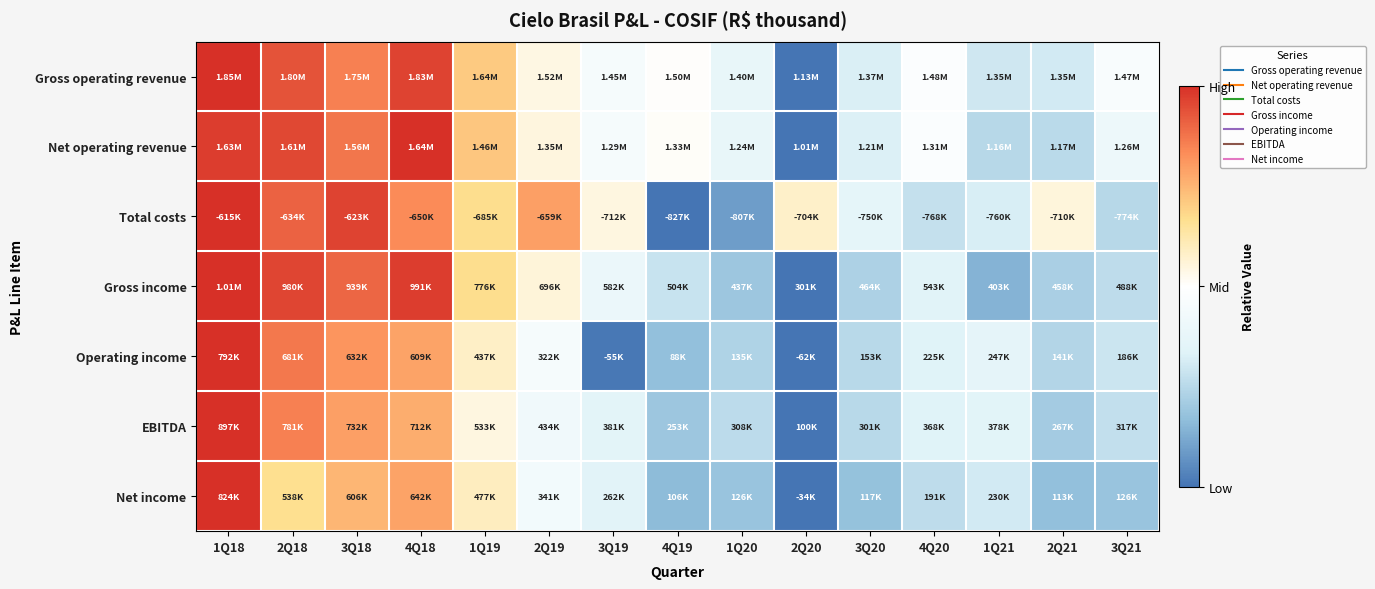

Reading left to right, list all the values displayed in this chart.

Gross operating revenue: 1Q18=1.0	2Q18=0.9	3Q18=0.9	4Q18=1.0	1Q19=0.7	2Q19=0.5	3Q19=0.4	4Q19=0.5	1Q20=0.4	2Q20=0.0	3Q20=0.3	4Q20=0.5	1Q21=0.3	2Q21=0.3	3Q21=0.5
Net operating revenue: 1Q18=1.0	2Q18=1.0	3Q18=0.9	4Q18=1.0	1Q19=0.7	2Q19=0.5	3Q19=0.5	4Q19=0.5	1Q20=0.4	2Q20=0.0	3Q20=0.3	4Q20=0.5	1Q21=0.2	2Q21=0.3	3Q21=0.4
Total costs: 1Q18=1.0	2Q18=0.9	3Q18=1.0	4Q18=0.8	1Q19=0.7	2Q19=0.8	3Q19=0.5	4Q19=0.0	1Q20=0.1	2Q20=0.6	3Q20=0.4	4Q20=0.3	1Q21=0.3	2Q21=0.6	3Q21=0.2
Gross income: 1Q18=1.0	2Q18=1.0	3Q18=0.9	4Q18=1.0	1Q19=0.7	2Q19=0.6	3Q19=0.4	4Q19=0.3	1Q20=0.2	2Q20=0.0	3Q20=0.2	4Q20=0.3	1Q21=0.1	2Q21=0.2	3Q21=0.3
Operating income: 1Q18=1.0	2Q18=0.9	3Q18=0.8	4Q18=0.8	1Q19=0.6	2Q19=0.4	3Q19=0.0	4Q19=0.2	1Q20=0.2	2Q20=0.0	3Q20=0.3	4Q20=0.3	1Q21=0.4	2Q21=0.2	3Q21=0.3
EBITDA: 1Q18=1.0	2Q18=0.9	3Q18=0.8	4Q18=0.8	1Q19=0.5	2Q19=0.4	3Q19=0.4	4Q19=0.2	1Q20=0.3	2Q20=0.0	3Q20=0.3	4Q20=0.3	1Q21=0.3	2Q21=0.2	3Q21=0.3
Net income: 1Q18=1.0	2Q18=0.7	3Q18=0.7	4Q18=0.8	1Q19=0.6	2Q19=0.4	3Q19=0.3	4Q19=0.2	1Q20=0.2	2Q20=0.0	3Q20=0.2	4Q20=0.3	1Q21=0.3	2Q21=0.2	3Q21=0.2